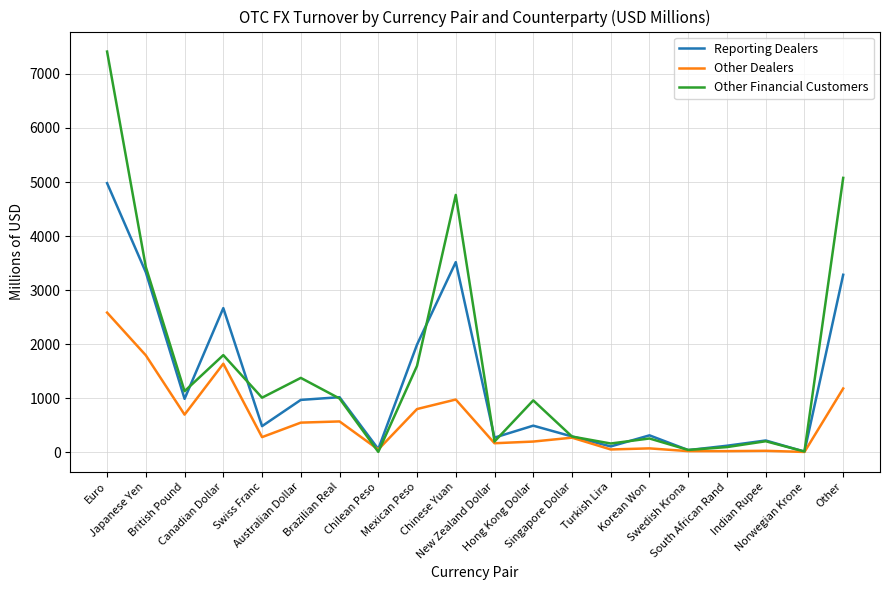

How many data points does each series have?

20